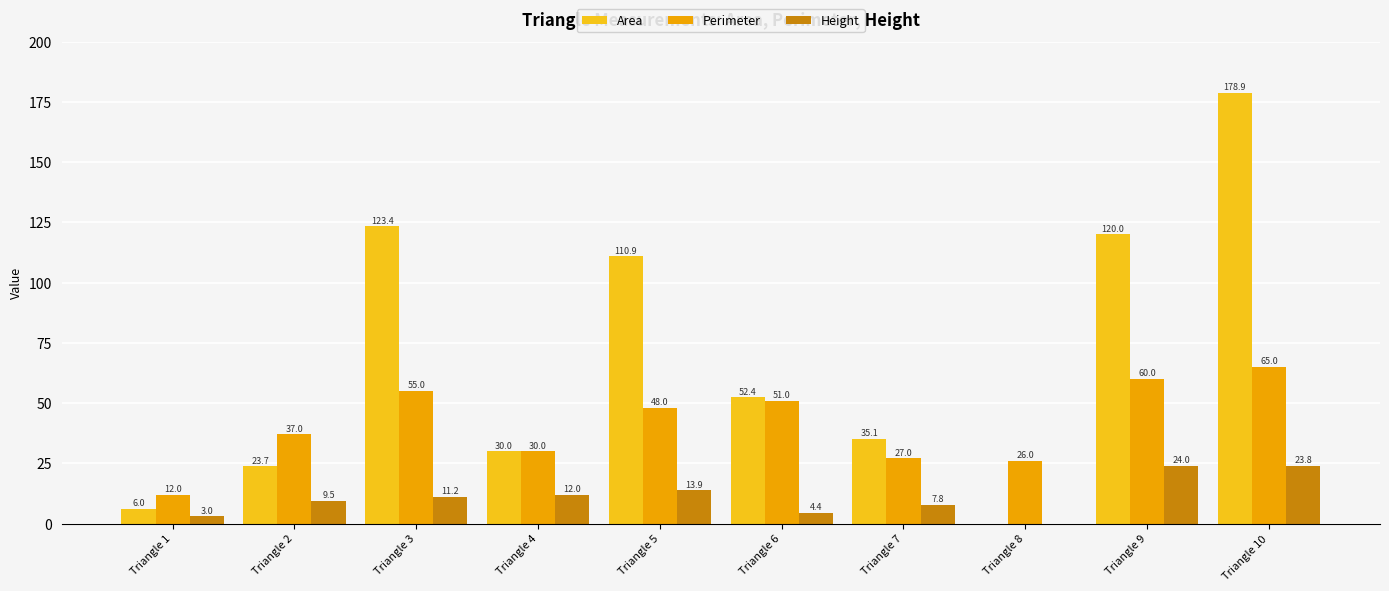

What is the difference between the Height values at Triangle 7 and Triangle 4?

4.2